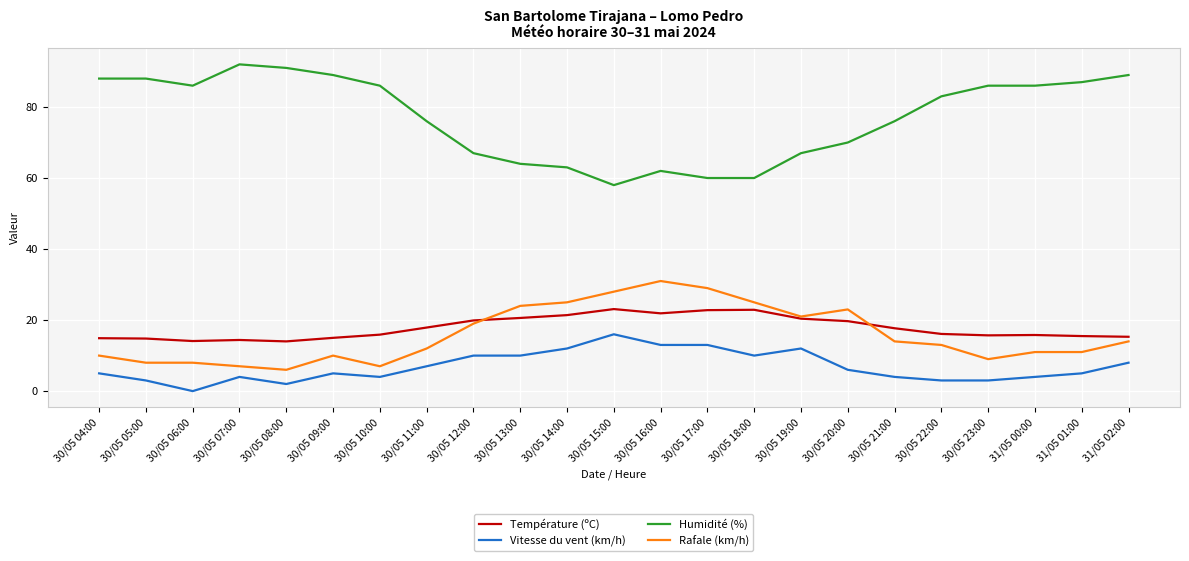

At which category does Vitesse du vent (km/h) reach its first local peak?

30/05 07:00